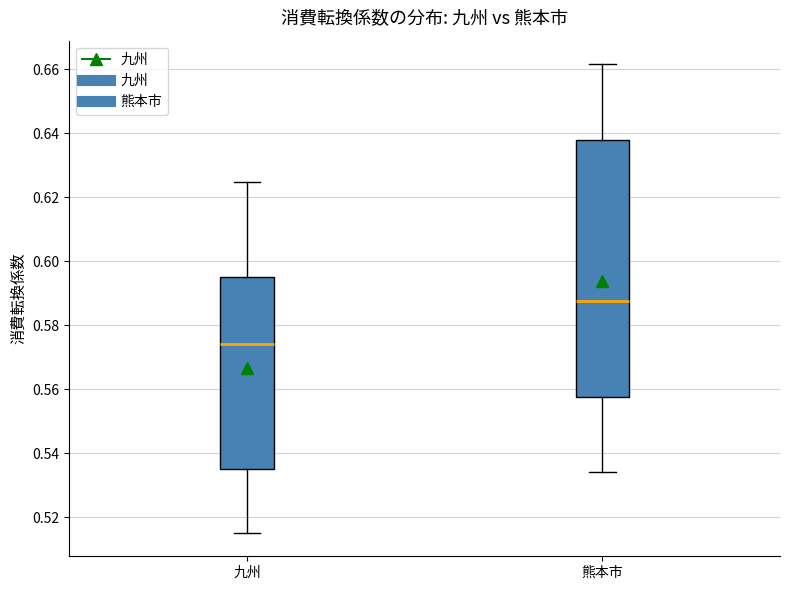

Reading left to right, read every box against the y-axis: the position of its median line, the range the box covers, and the ends of its whiskers. The values are not printed on the chart, so give them approximately, as read against the axis.

九州: median 0.574, box 0.536 to 0.596, whiskers 0.516 to 0.624
熊本市: median 0.588, box 0.558 to 0.638, whiskers 0.534 to 0.662